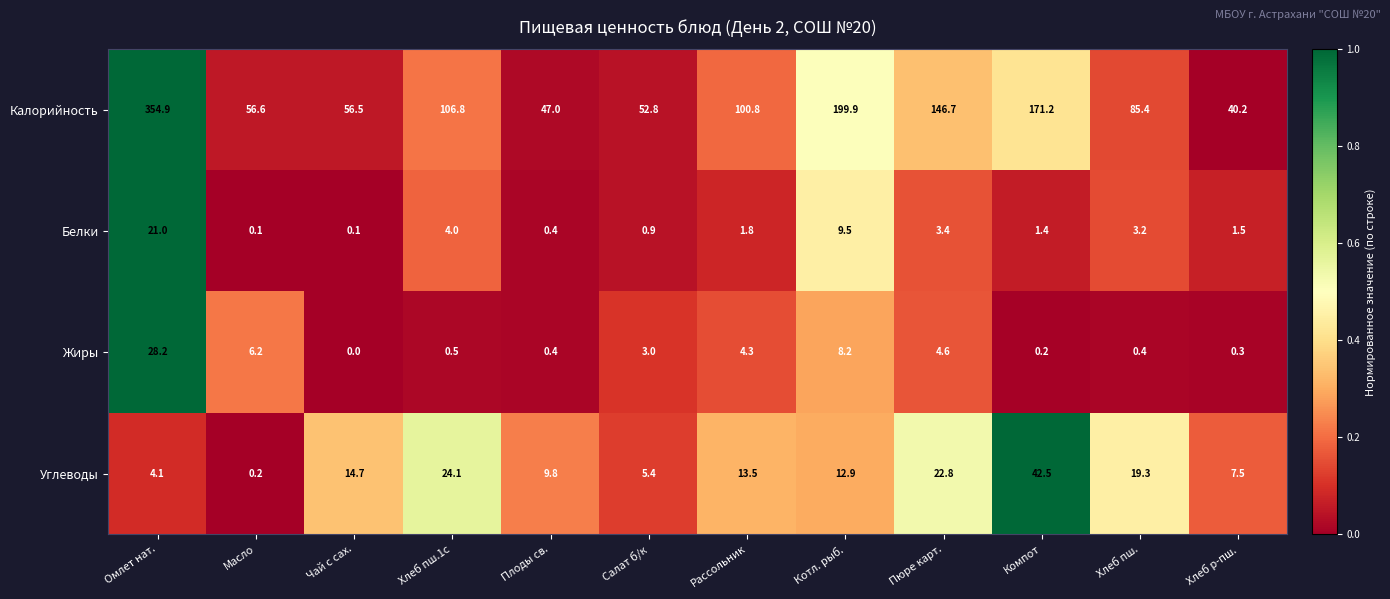

What is the maximum value shown in the chart?

354.9